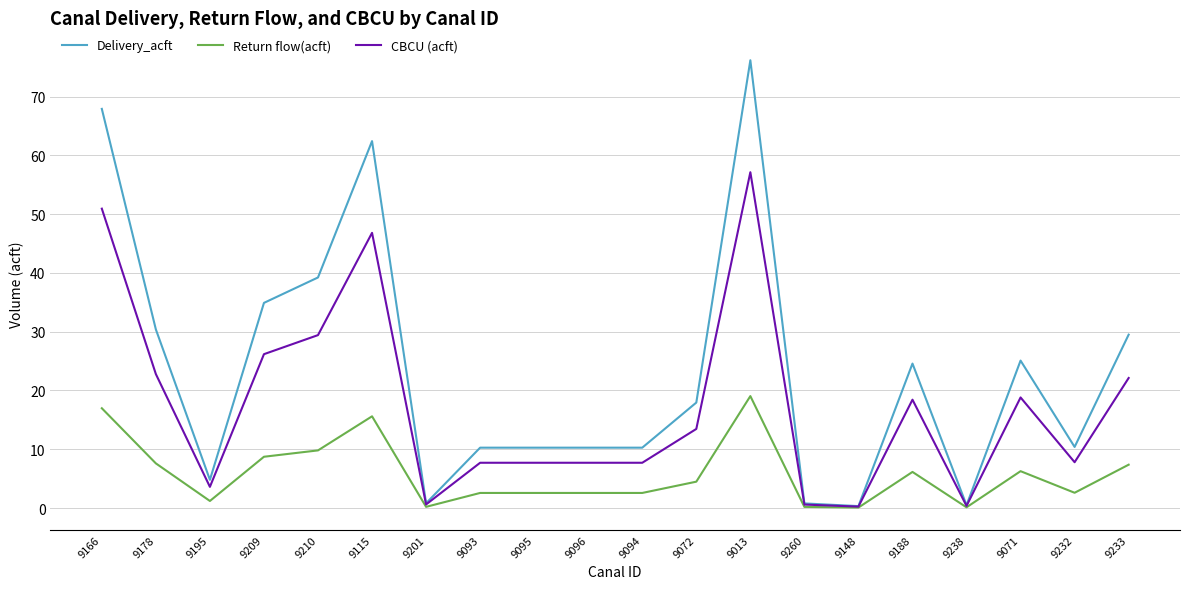

What are all the series names shown in the legend?

Delivery_acft, Return flow(acft), CBCU (acft)